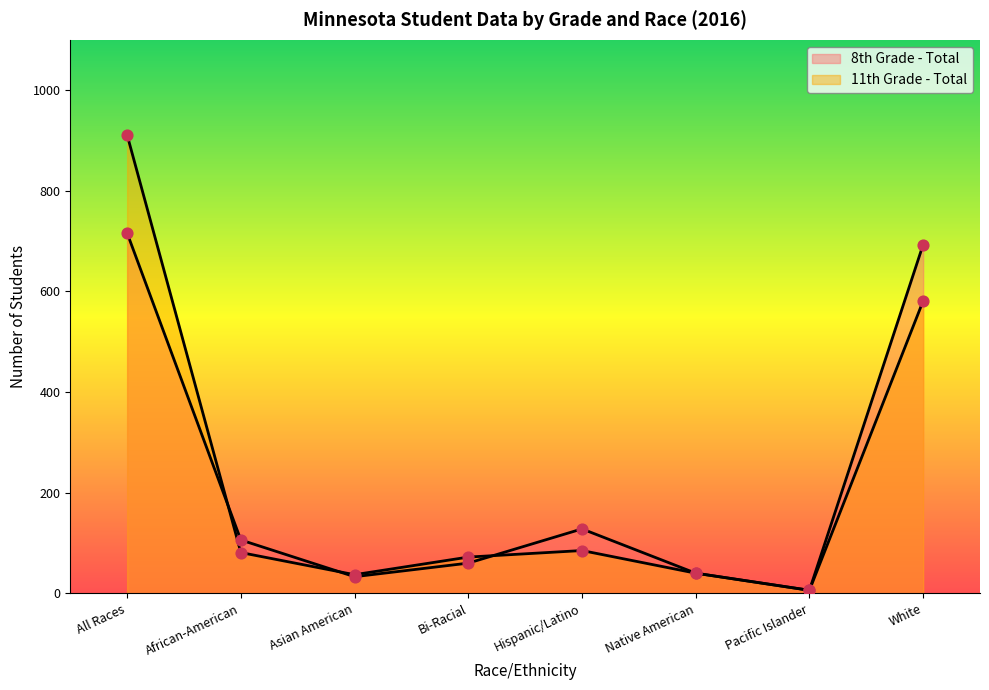

What is the total value across all series at White?

1274